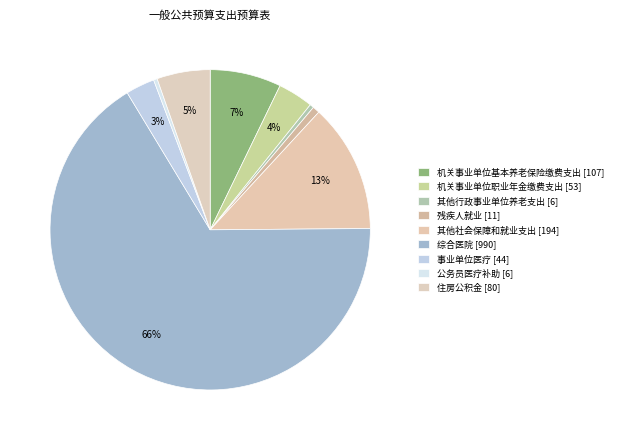

Which category accounts for the majority?

综合医院